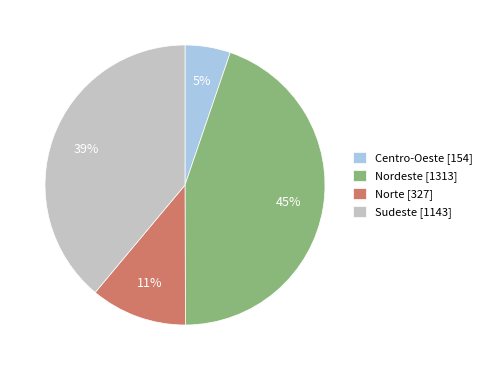

Is there a majority slice in this chart?

No